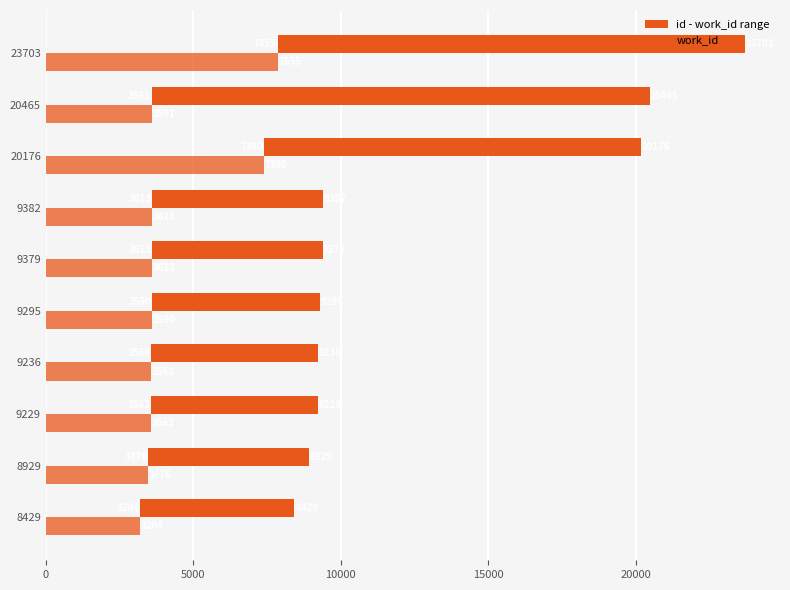

List the series in order of their peak value, lowest first.

work_id, id - work_id range